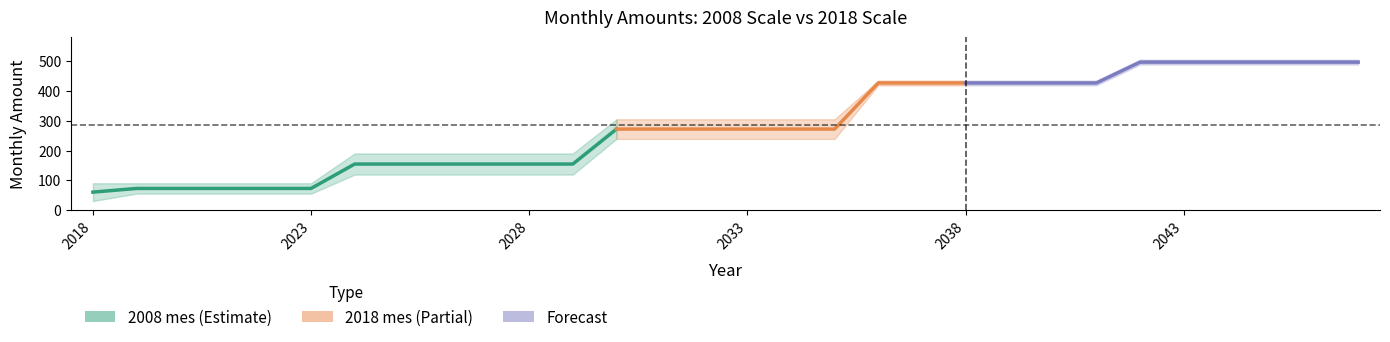

What is the smallest value displayed?

30.2